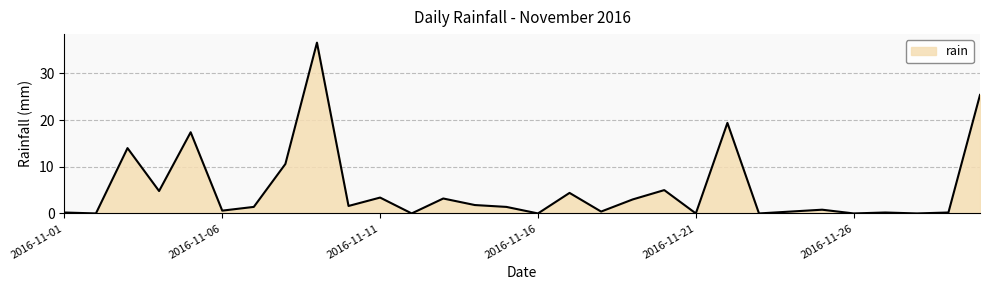

What is the difference between the maximum and minimum values?

36.6